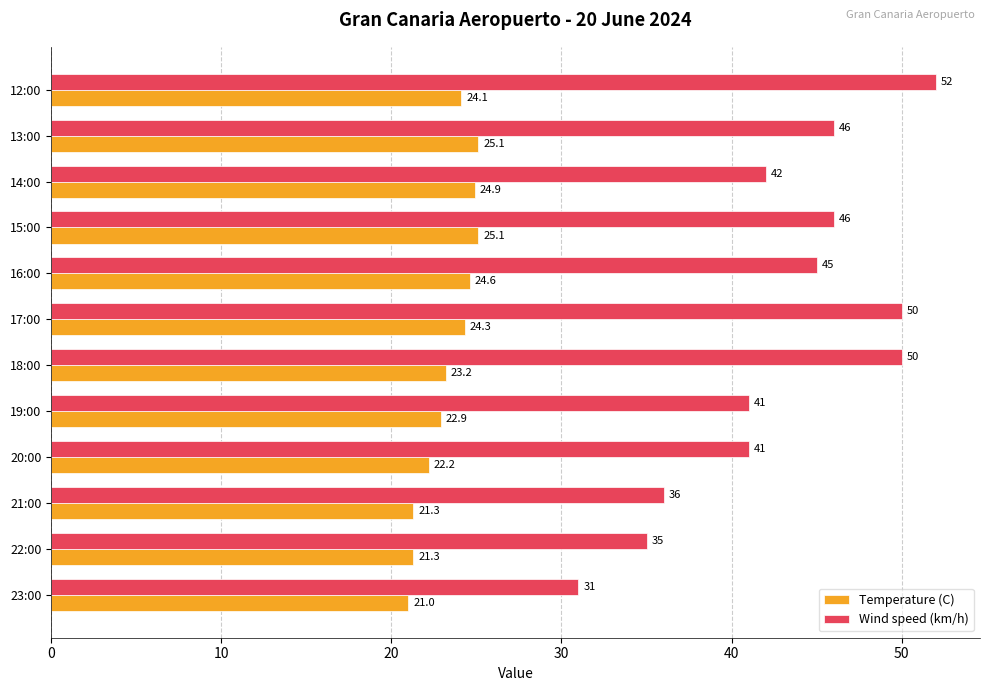

The Temperature (C) series shows 36.9 at 16:00. True or false?

False